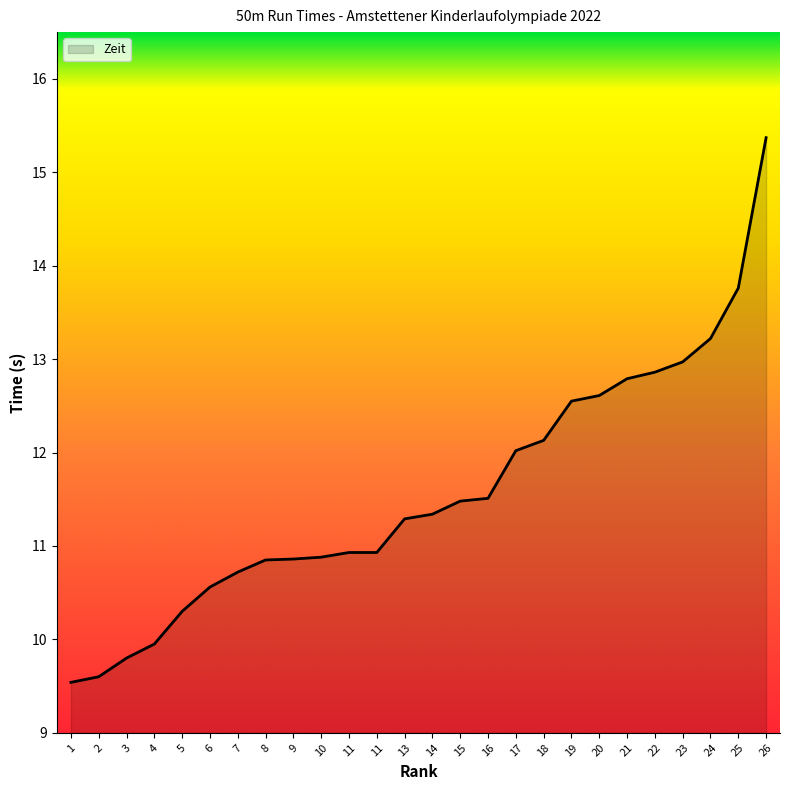

How many lines are shown in the chart?

1